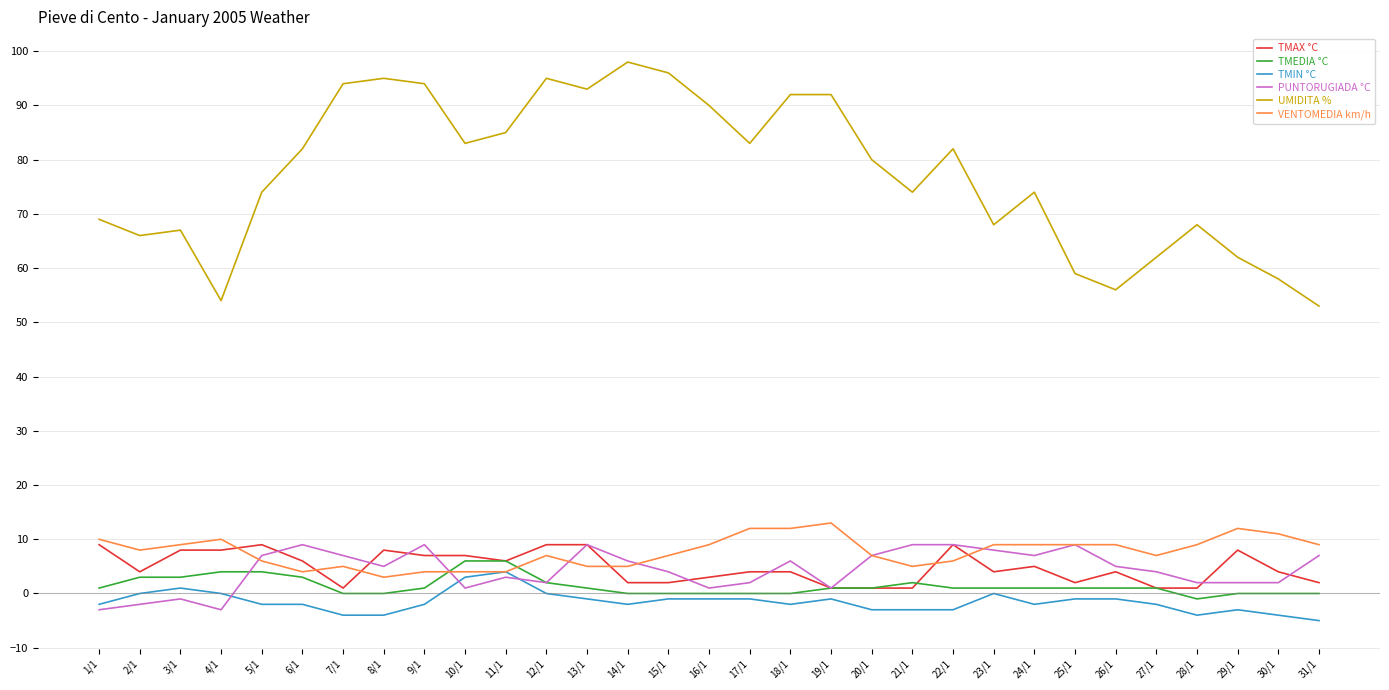

What is the highest value of the VENTOMEDIA km/h series?

13